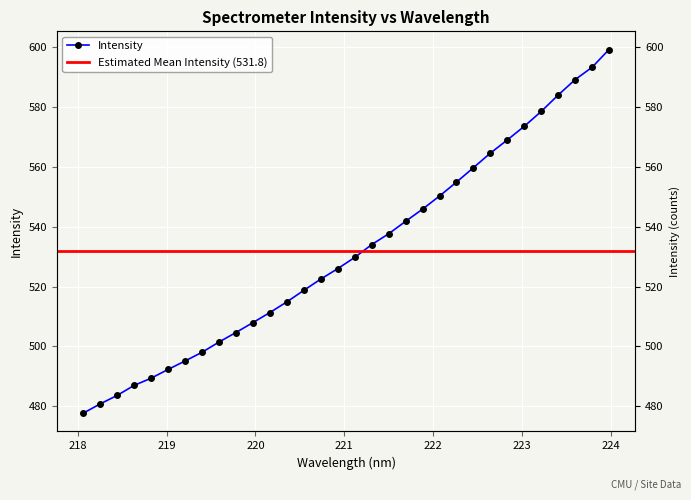

True or false: the data shows 983.9 at 223.0264.

False